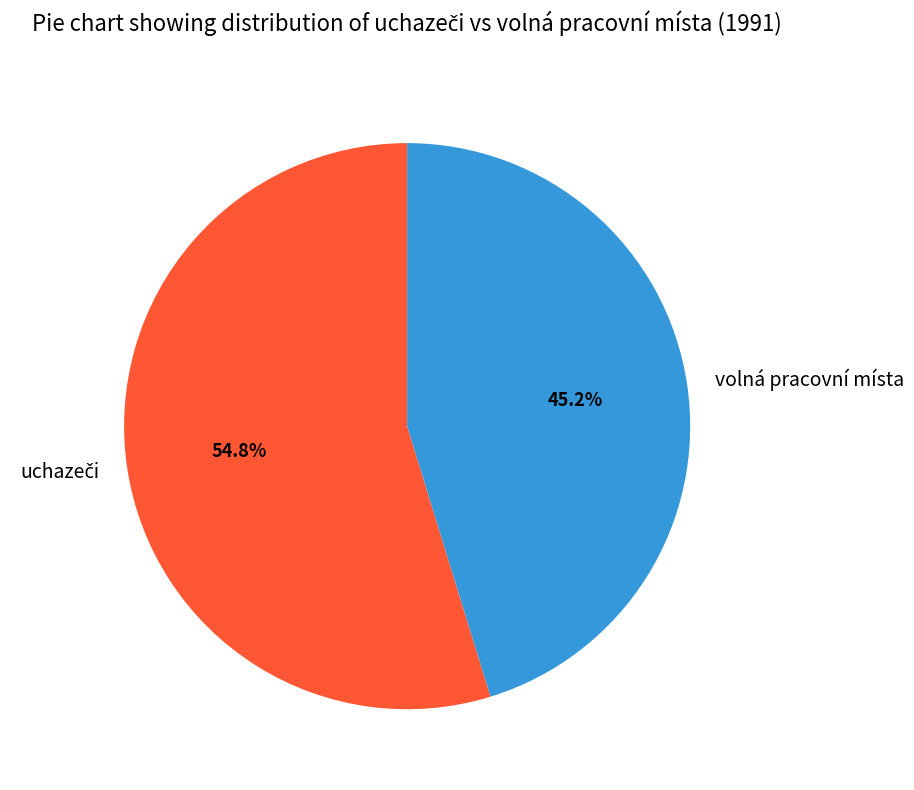

Which category has the smallest portion of the pie?

volná pracovní místa